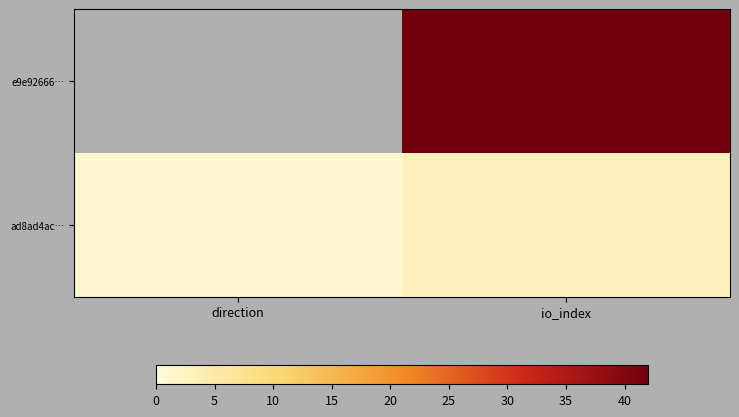

The value of ad8ad4ac… at io_index is 1.4. True or false?

False